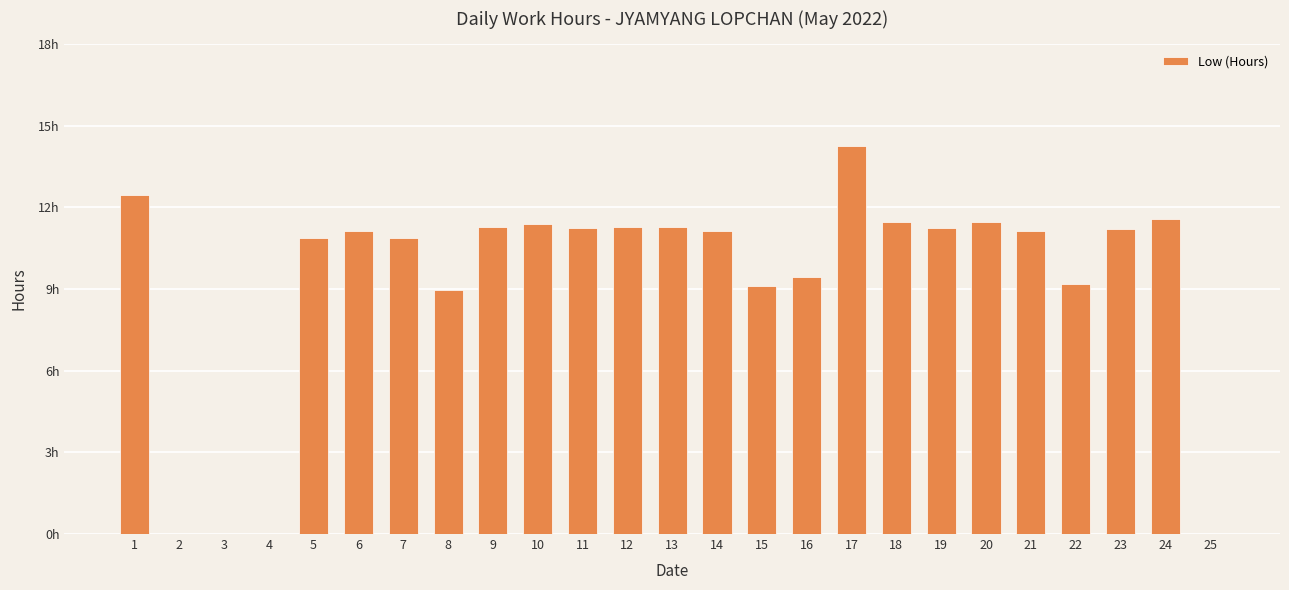

The value at 12 is 3.0. True or false?

False